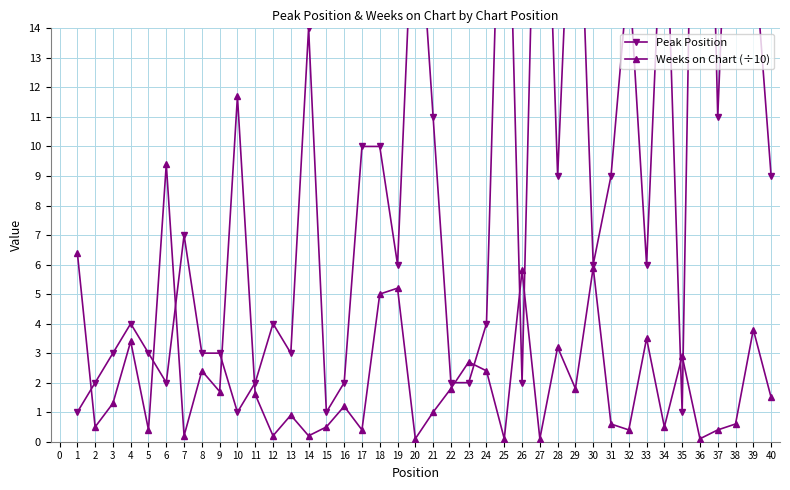

What is the value of the Weeks on Chart (÷10) point at the 14th from the left?

0.2